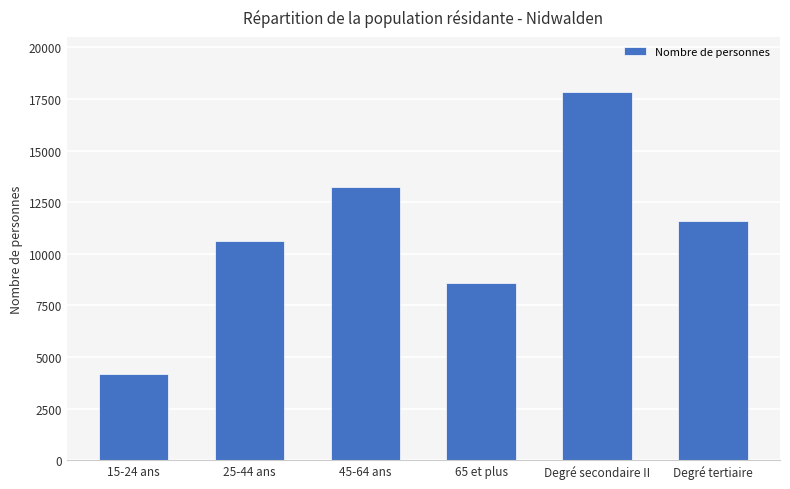

At which category does the chart reach its peak across all series?

Degré secondaire II